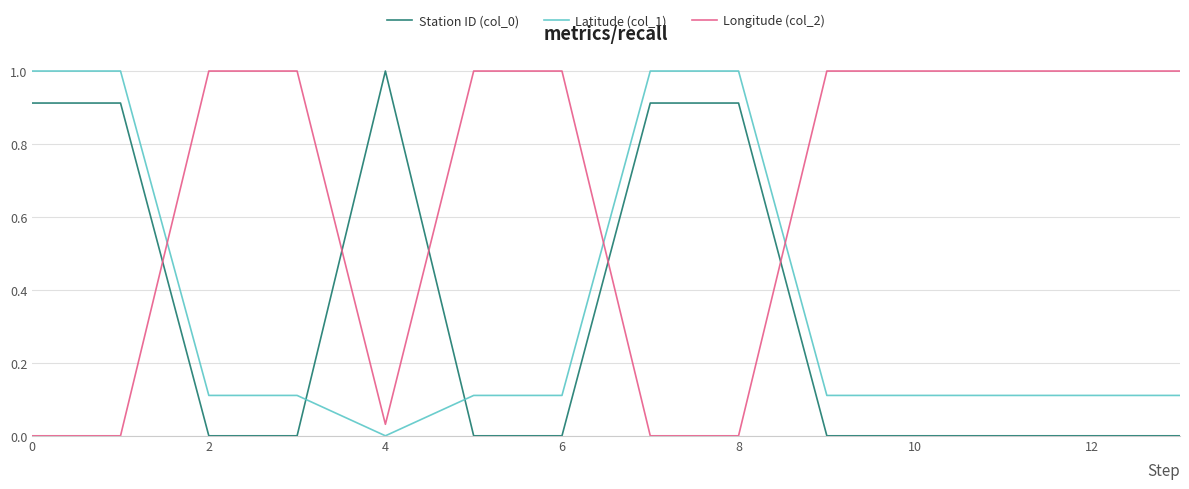

Which series has the largest total across all categories?

Longitude (col_2)